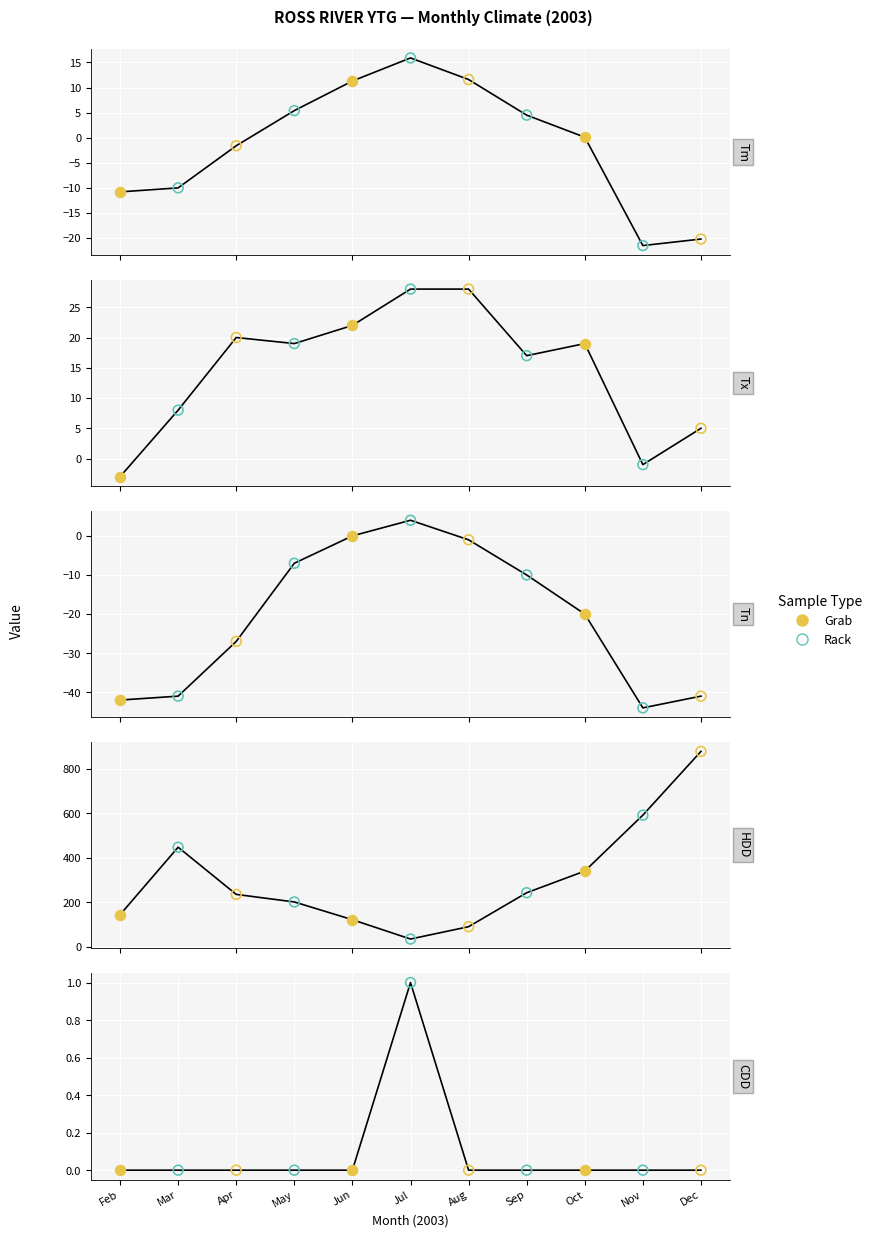

Is the value of HDD at Dec greater than the value of Tx at Jun?

Yes